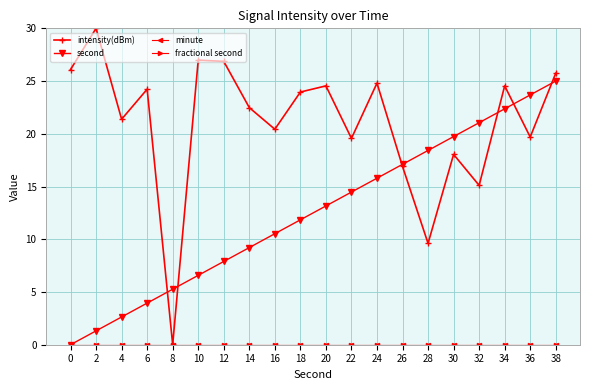

The intensity(dBm) series shows 28.3 at 26. True or false?

False